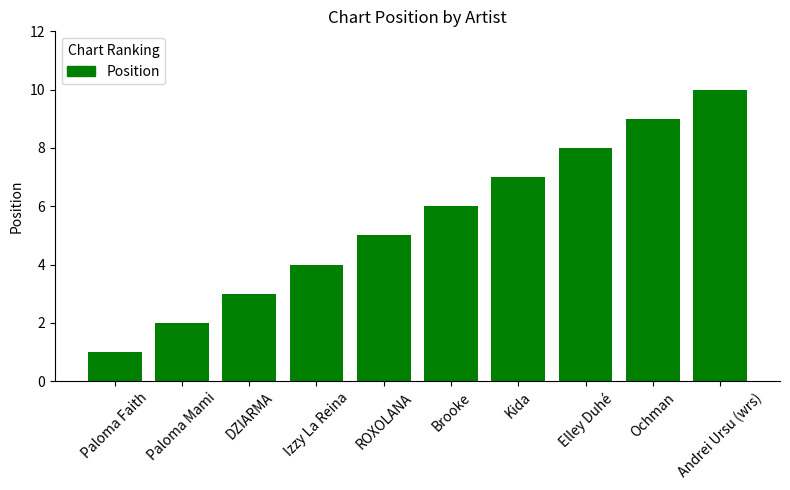

How many data points does each series have?

10